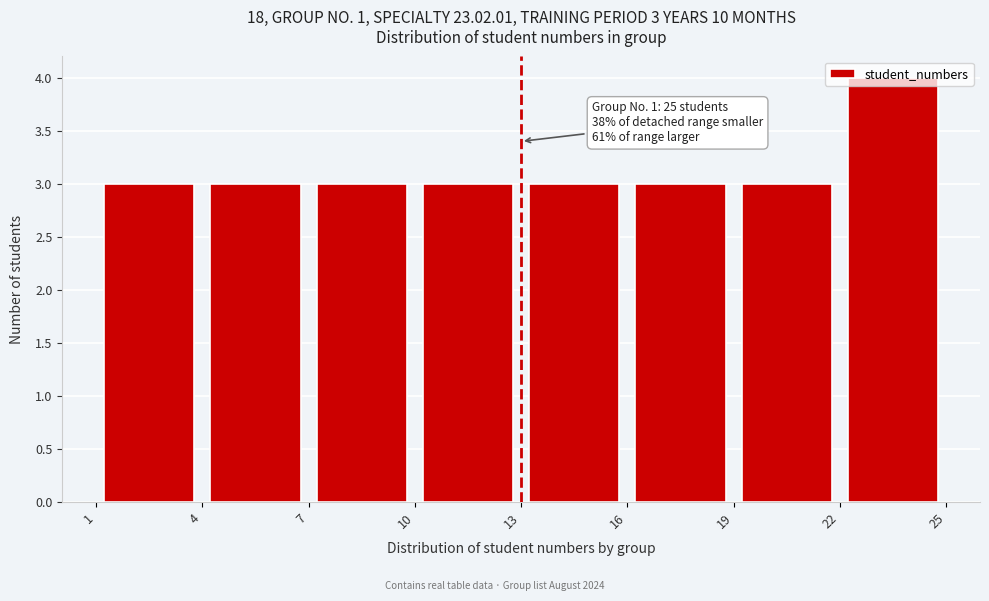

Which range on the x-axis has the tallest bar?

22 to 25